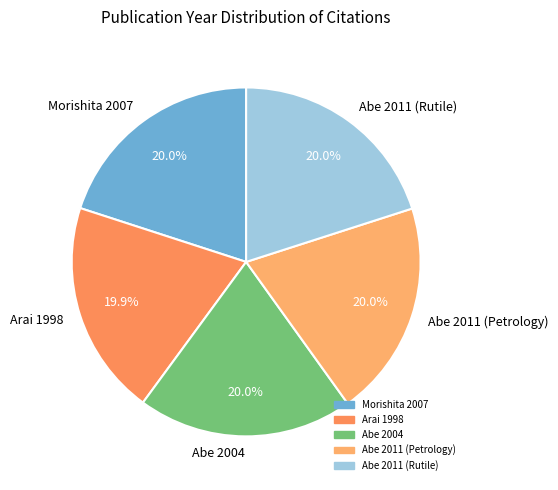

What percentage is the Abe 2011 (Petrology) slice, to the nearest percent?

20%